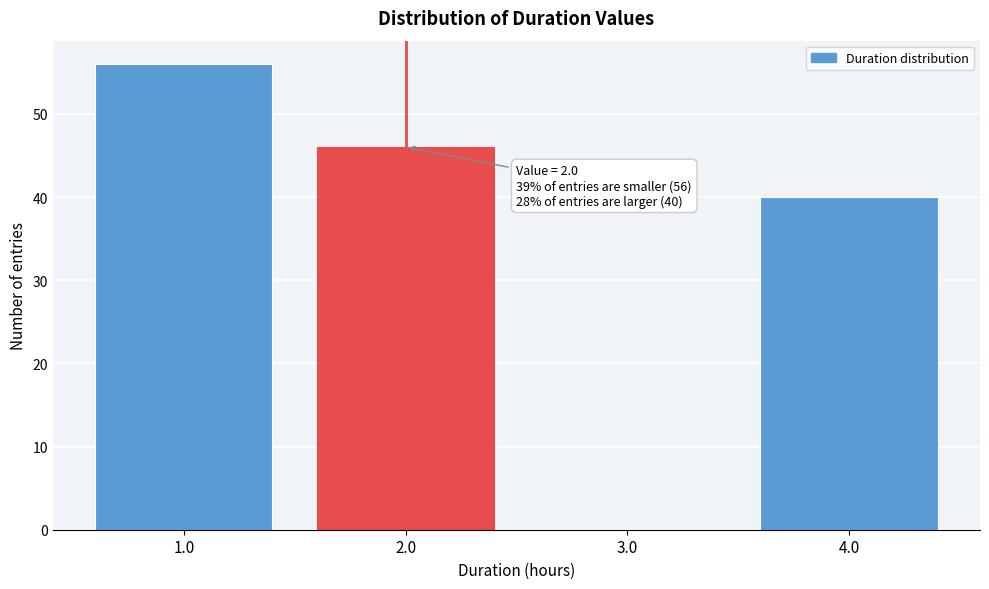

Over which range of the x-axis is the bar tallest?

0.5 to 1.5